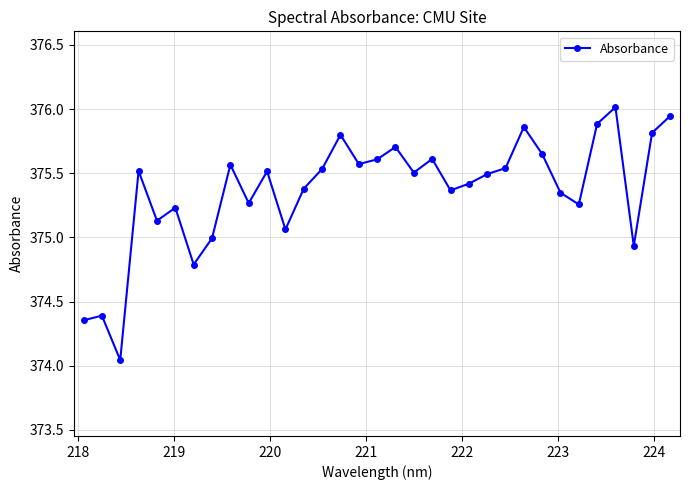

What is the difference between the maximum and minimum values?

2.0